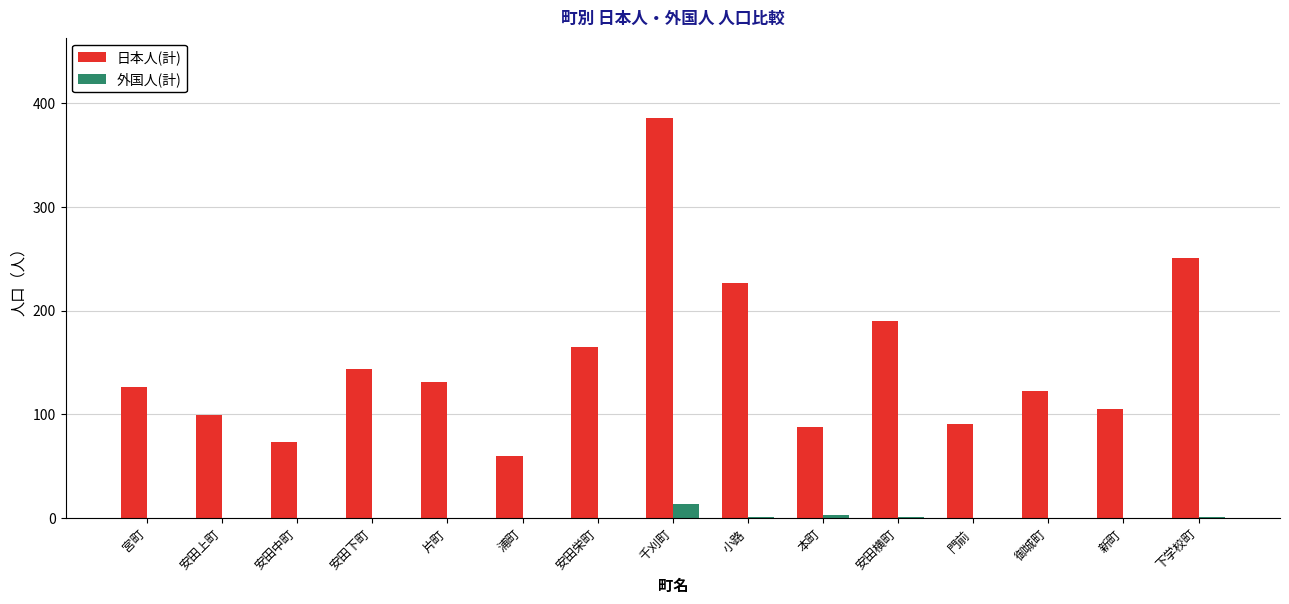

Is the value of 外国人(計) at 安田中町 greater than the value of 日本人(計) at 安田下町?

No